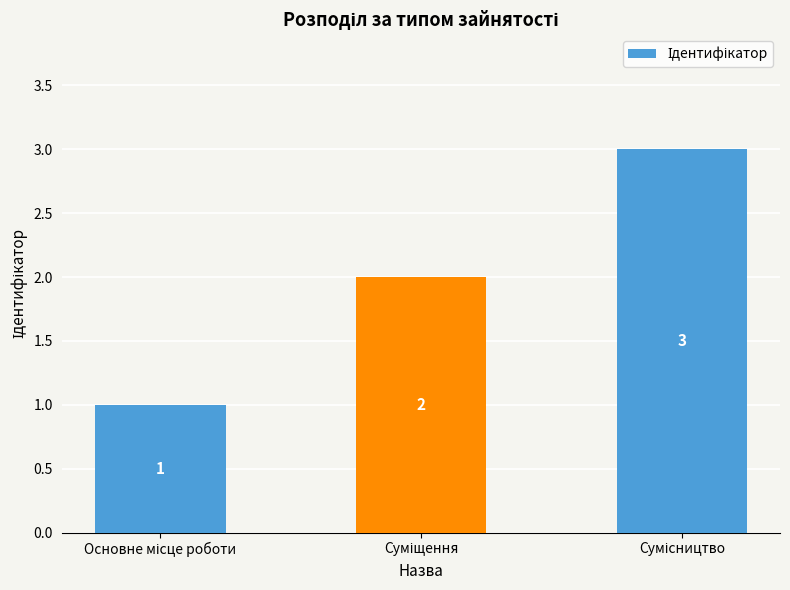

What is the value of the 2nd bar from the left?

2